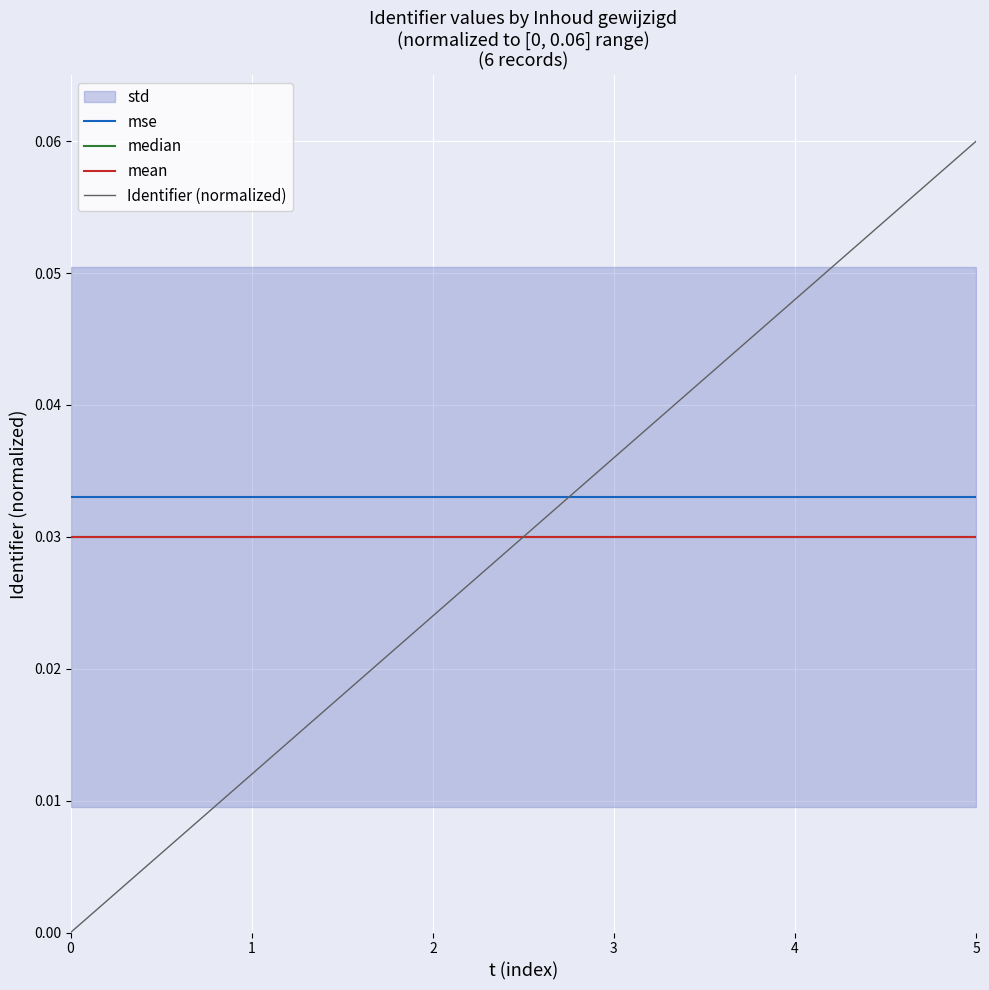

The value of Identifier (normalized) at 3 is 0.1. True or false?

False